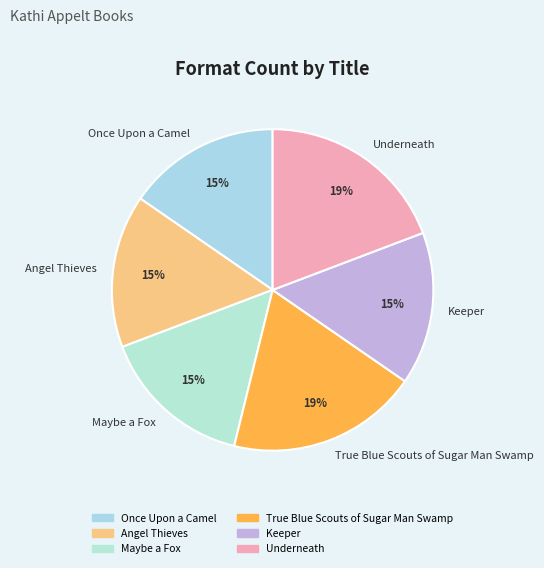

Do Keeper and Maybe a Fox together represent more than half of the pie?

No